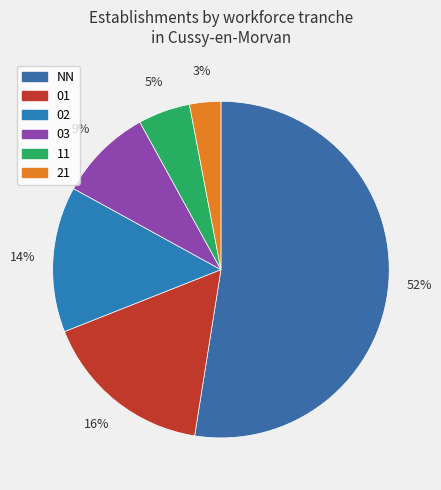

Which slice is the largest?

NN